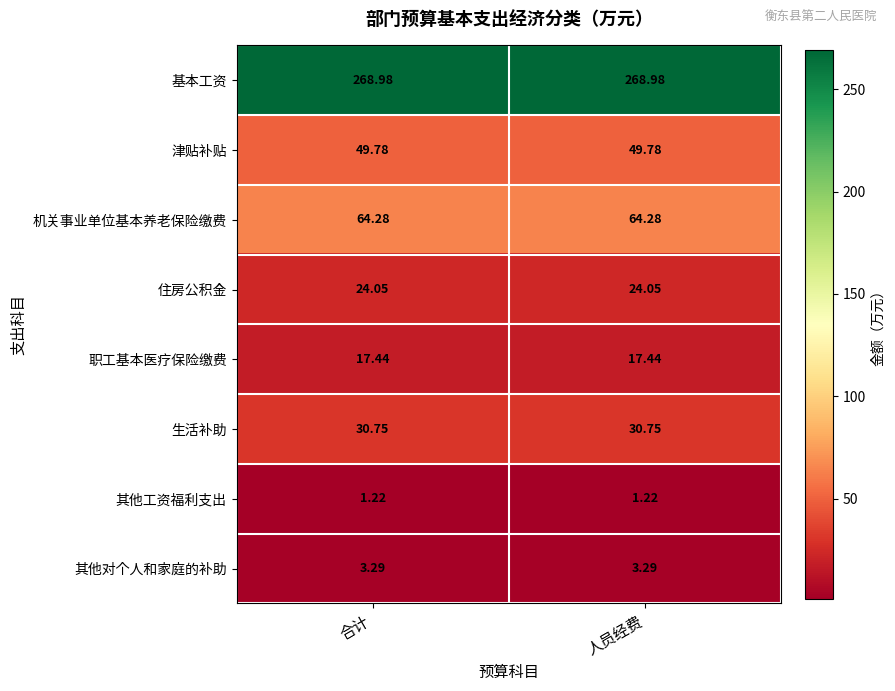

At 人员经费, list the series in order from largest to smallest.

基本工资, 机关事业单位基本养老保险缴费, 津贴补贴, 生活补助, 住房公积金, 职工基本医疗保险缴费, 其他对个人和家庭的补助, 其他工资福利支出